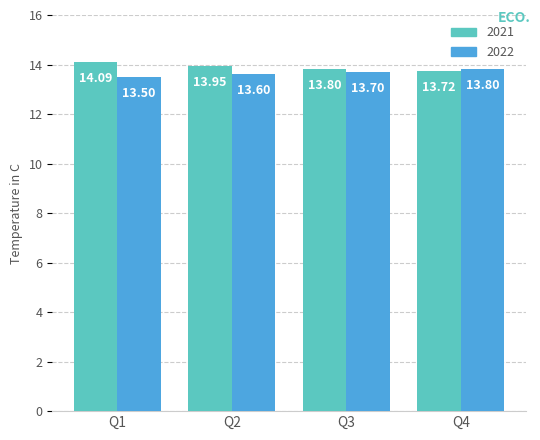

How many categories are shown in the chart?

4